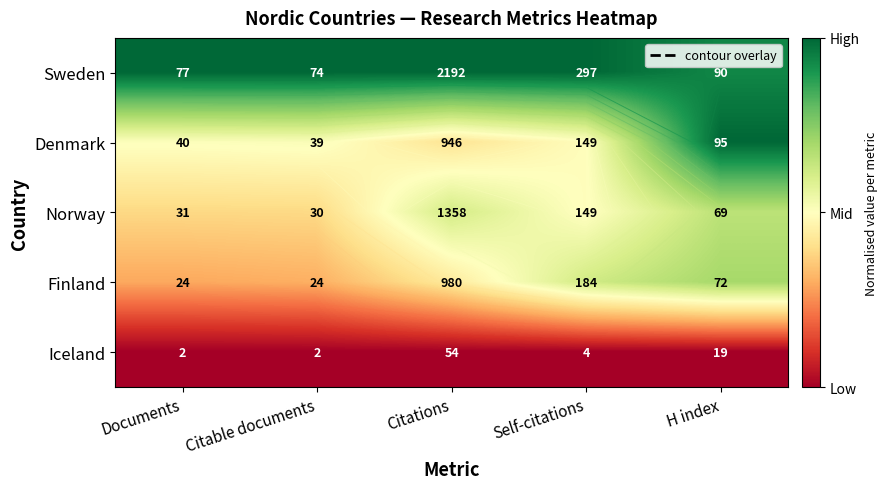

The Sweden series shows 1.0 at Self-citations. True or false?

True